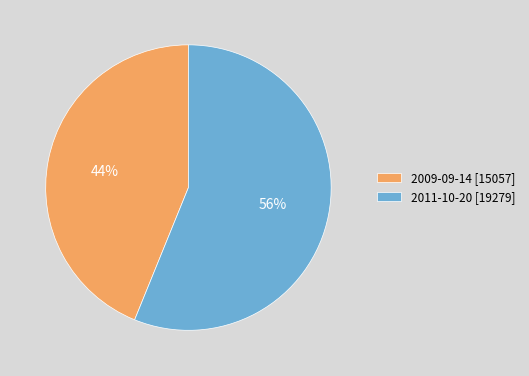

How many segments does this pie chart have?

2